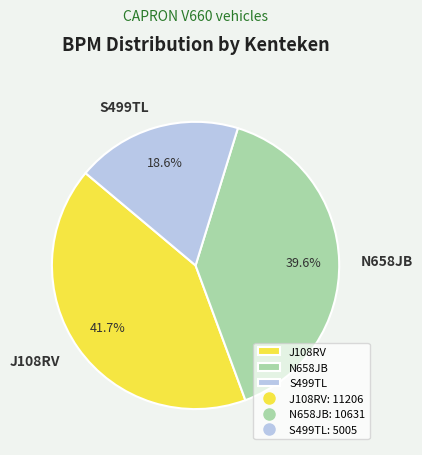

The S499TL slice represents 30% of the pie. True or false?

False